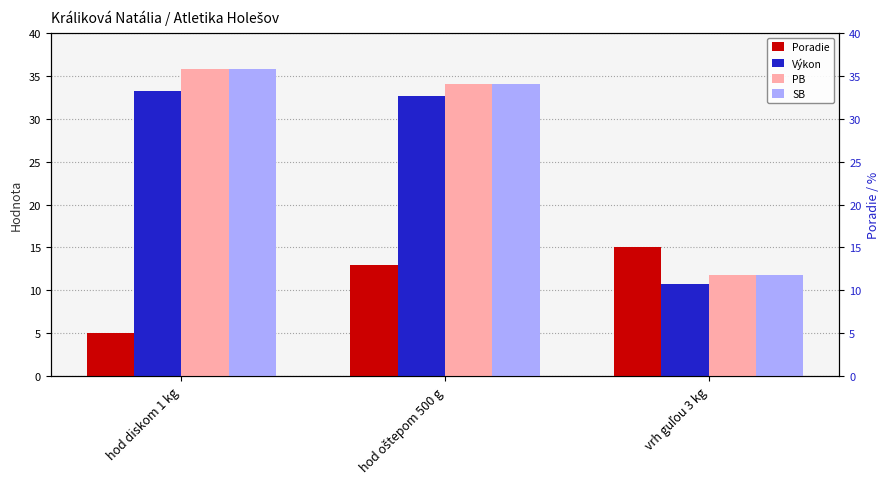

How many groups of bars are there?

3